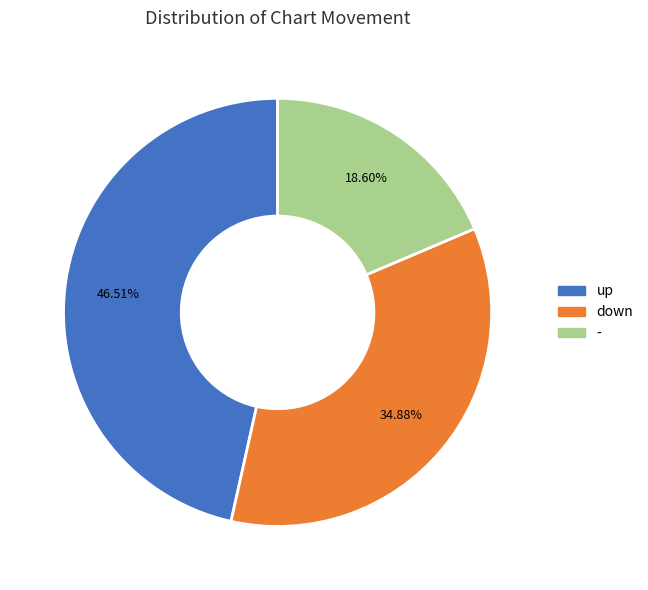

Rank the categories by value from lowest to highest.

-, down, up